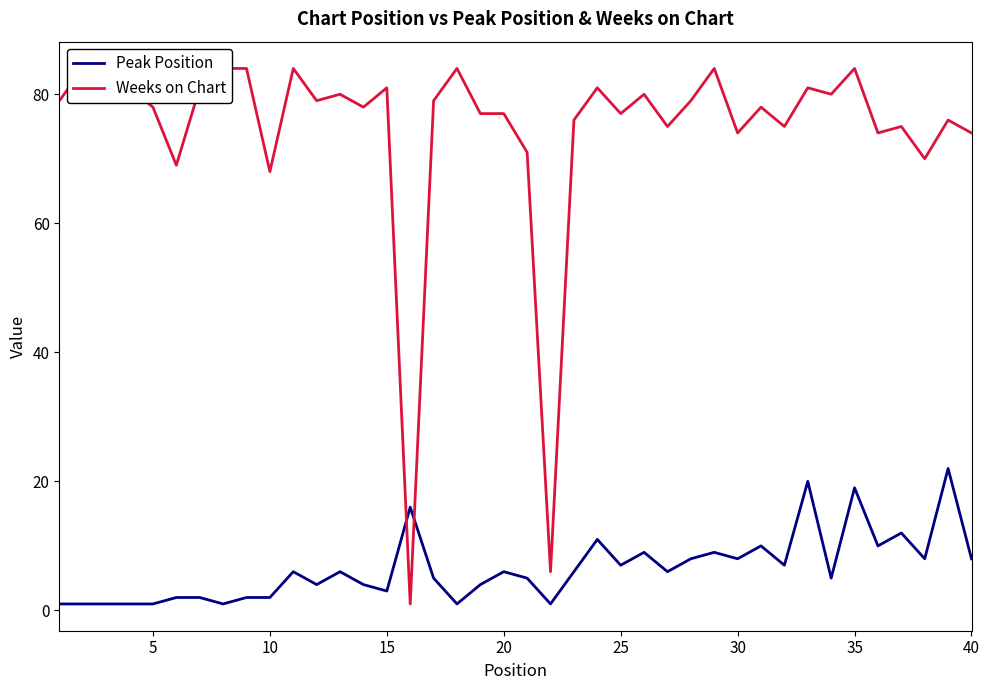

What is the maximum value for Peak Position?

22